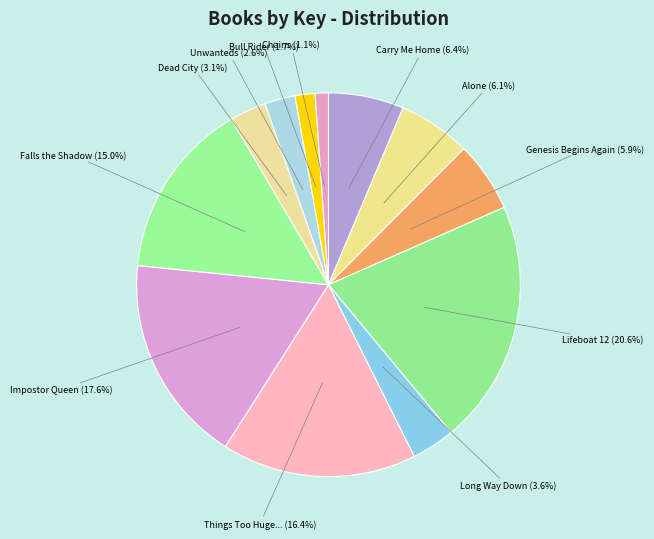

Which category has the smallest portion of the pie?

Chains